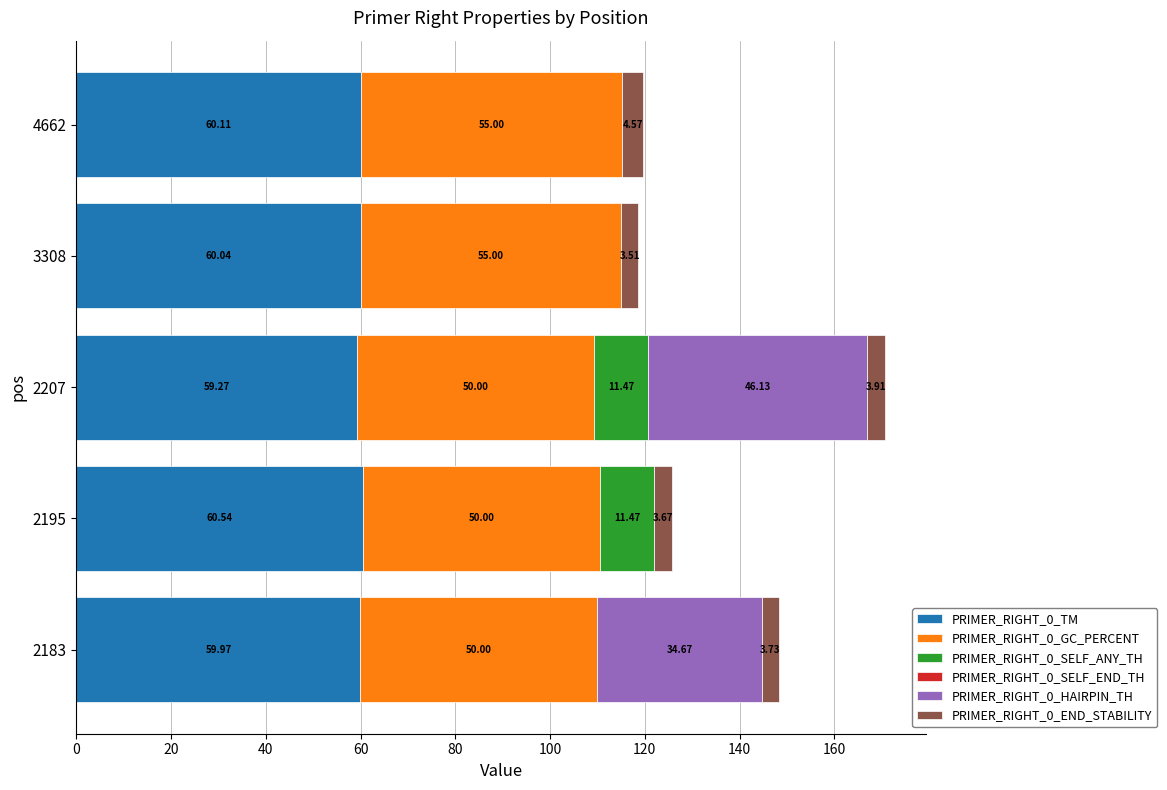

What is the total value across all series at 2207?

170.8